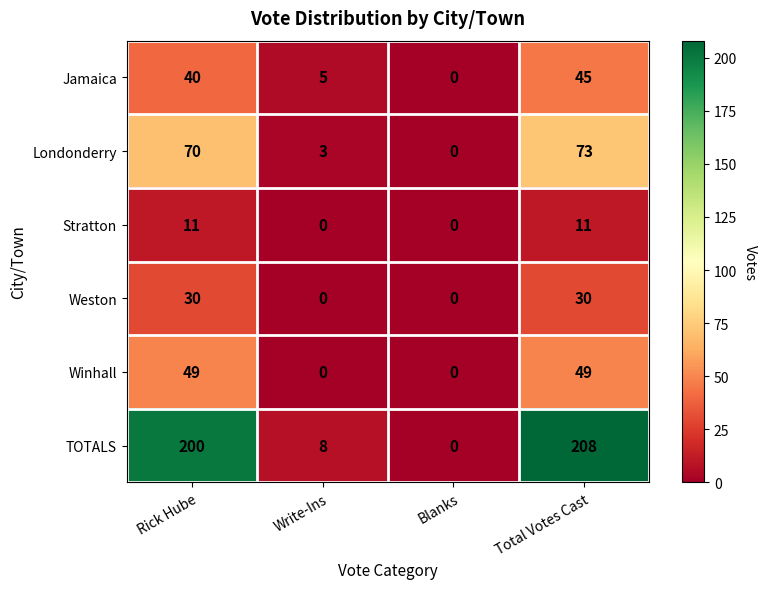

Read the Londonderry value at Total Votes Cast.

73